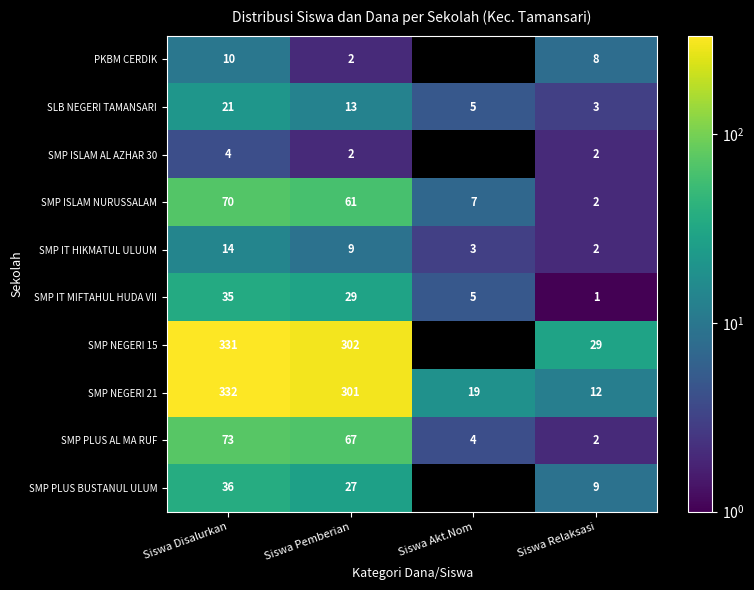

At which label is SMP IT HIKMATUL ULUUM closest to 8?

Siswa Pemberian